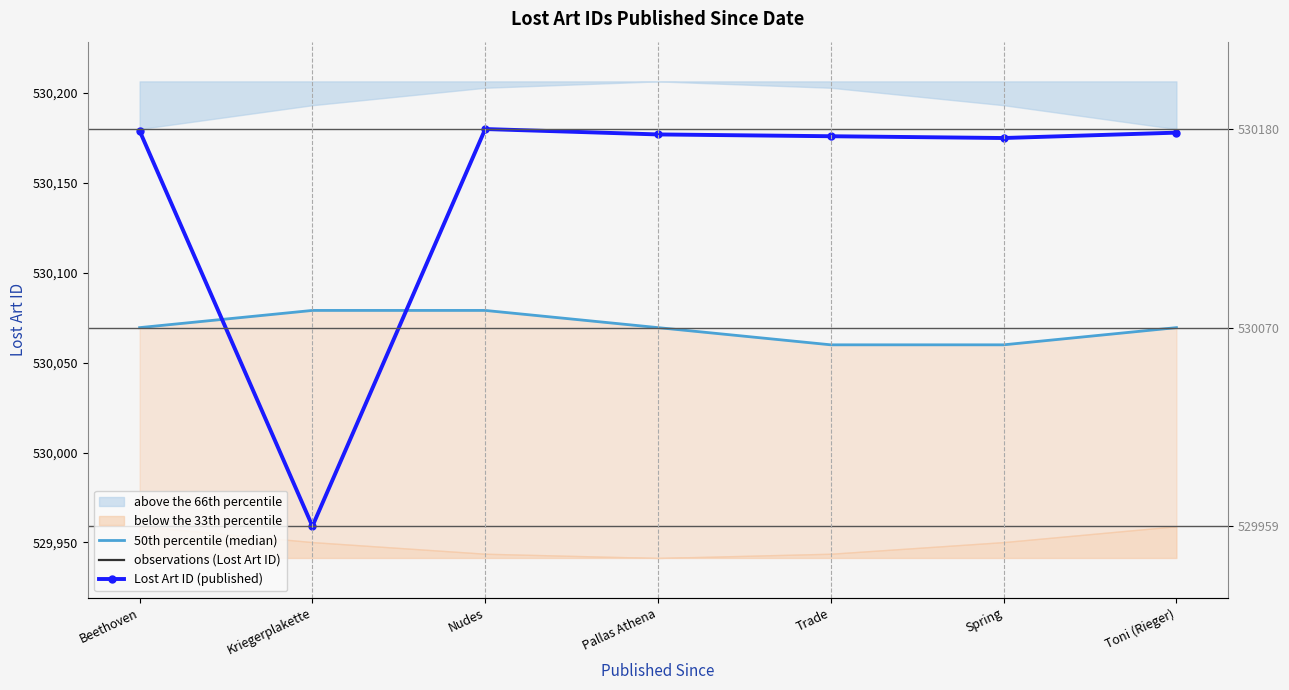

At which category does observations (Lost Art ID) reach its first local peak?

Nudes